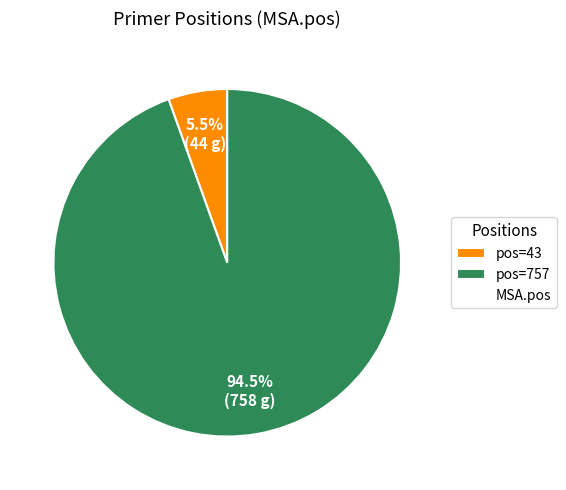

Is there a majority slice in this chart?

Yes